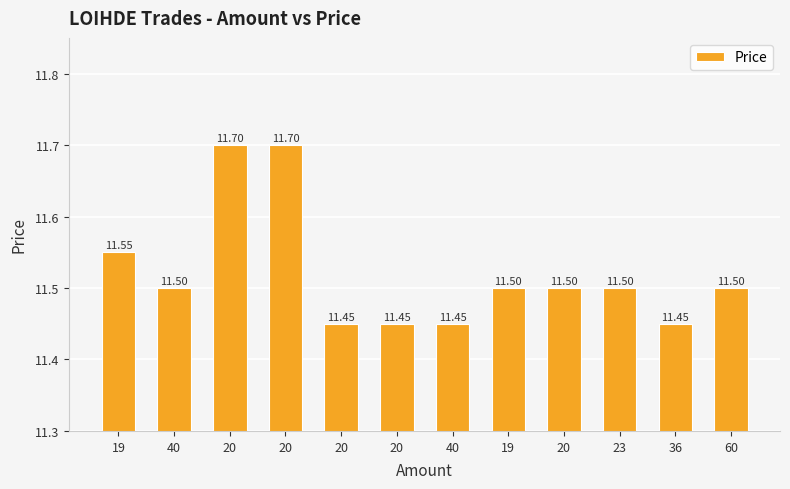

True or false: the data shows 3.2 at 40.

False